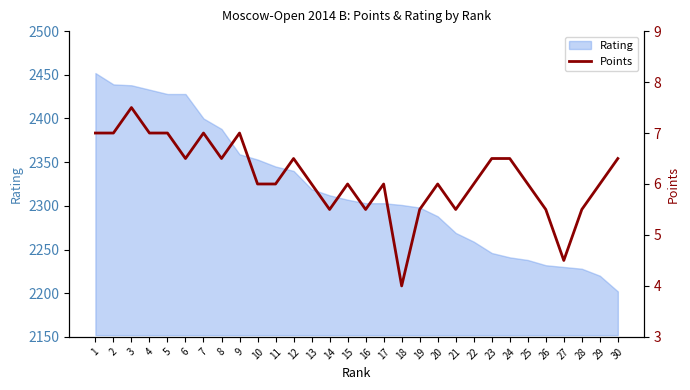

Reading left to right, what are all the values shown in this chart?

1=7.0	2=7.0	3=7.5	4=7.0	5=7.0	6=6.5	7=7.0	8=6.5	9=7.0	10=6.0	11=6.0	12=6.5	13=6.0	14=5.5	15=6.0	16=5.5	17=6.0	18=4.0	19=5.5	20=6.0	21=5.5	22=6.0	23=6.5	24=6.5	25=6.0	26=5.5	27=4.5	28=5.5	29=6.0	30=6.5